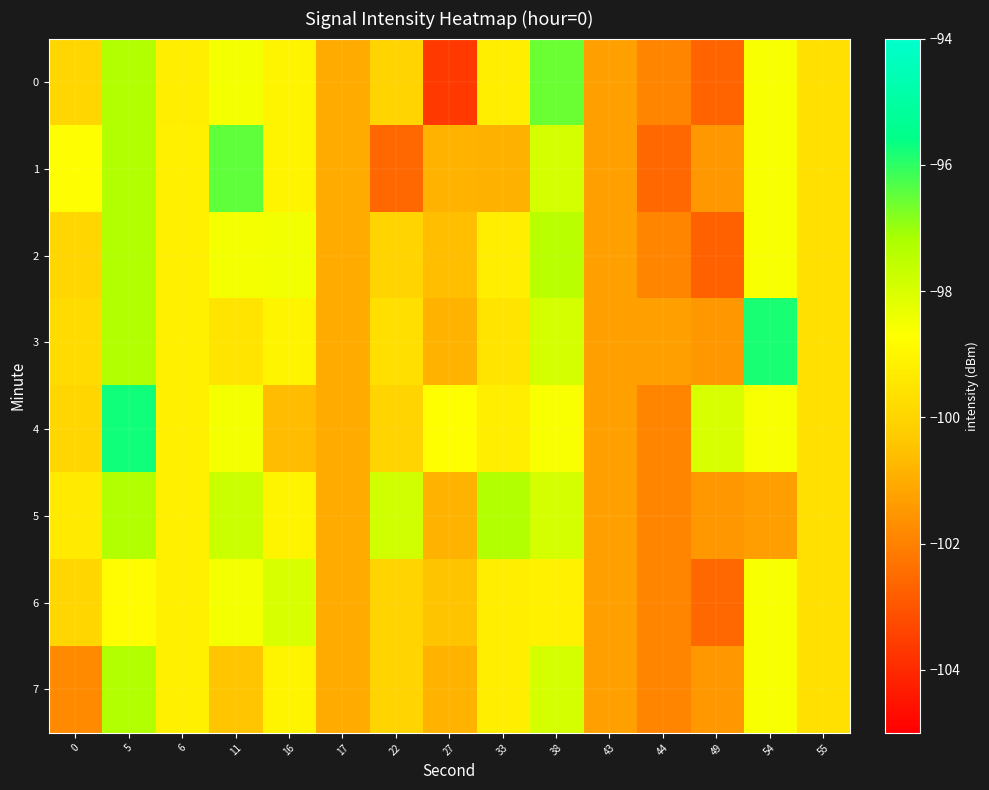

Between 6 and 44, which is larger?

6